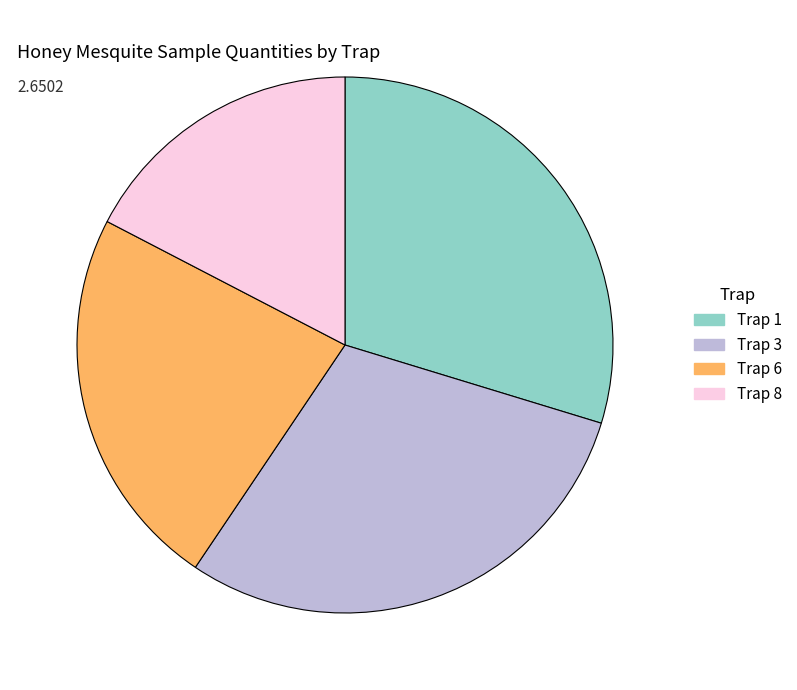

What is the smallest slice in the pie chart?

Trap 8